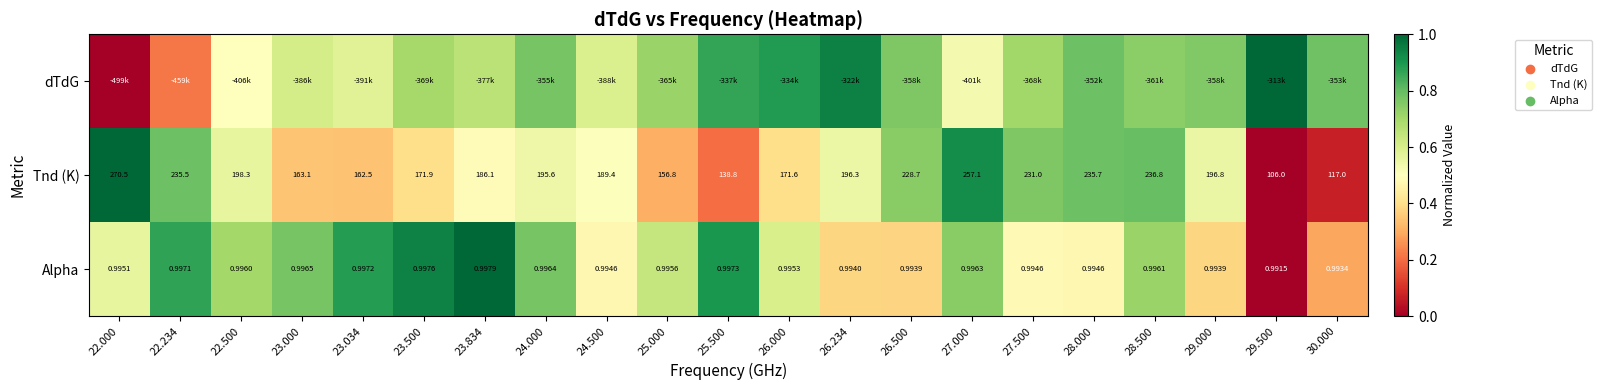

Is the value of Alpha at 29.500 greater than the value of Tnd (K) at 22.500?

No